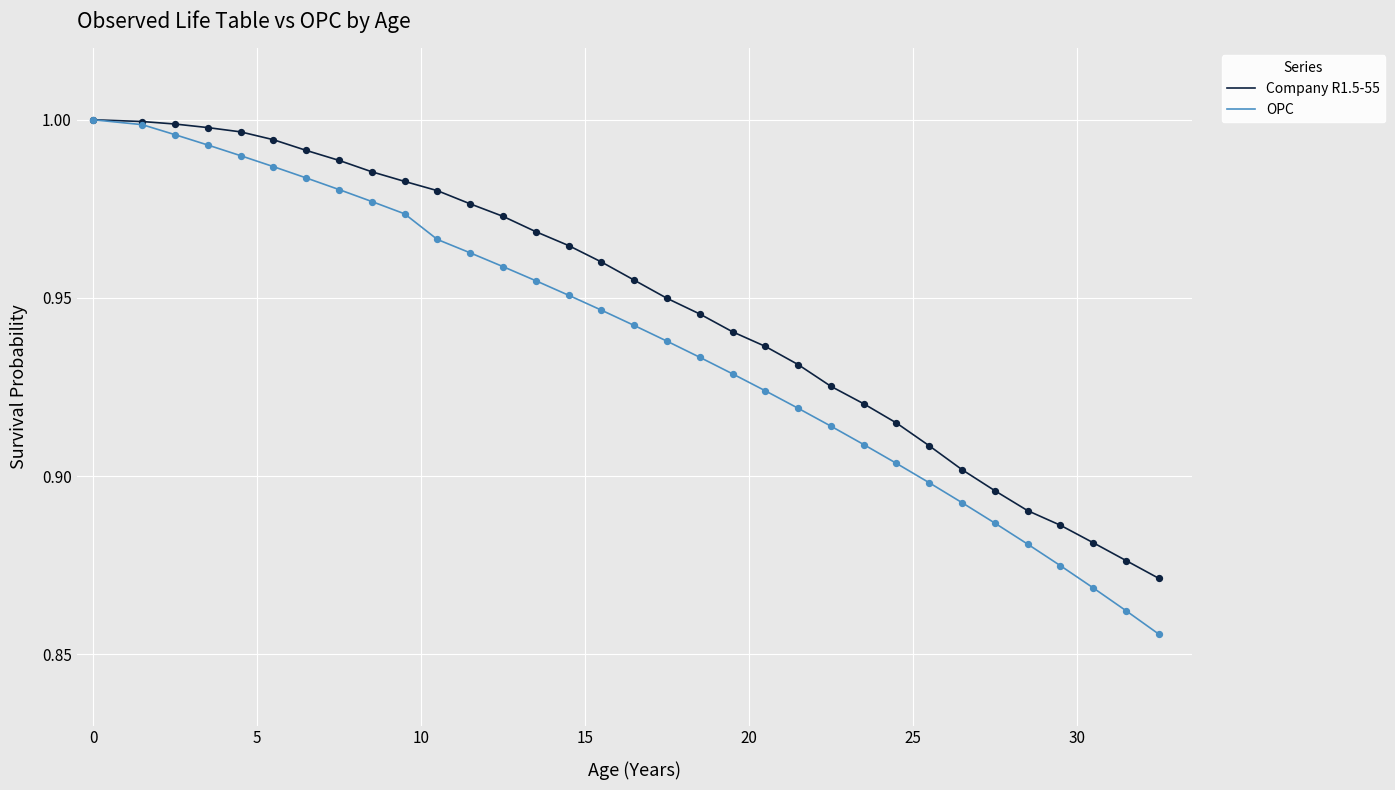

At how many categories does at least one series exceed 0?

33